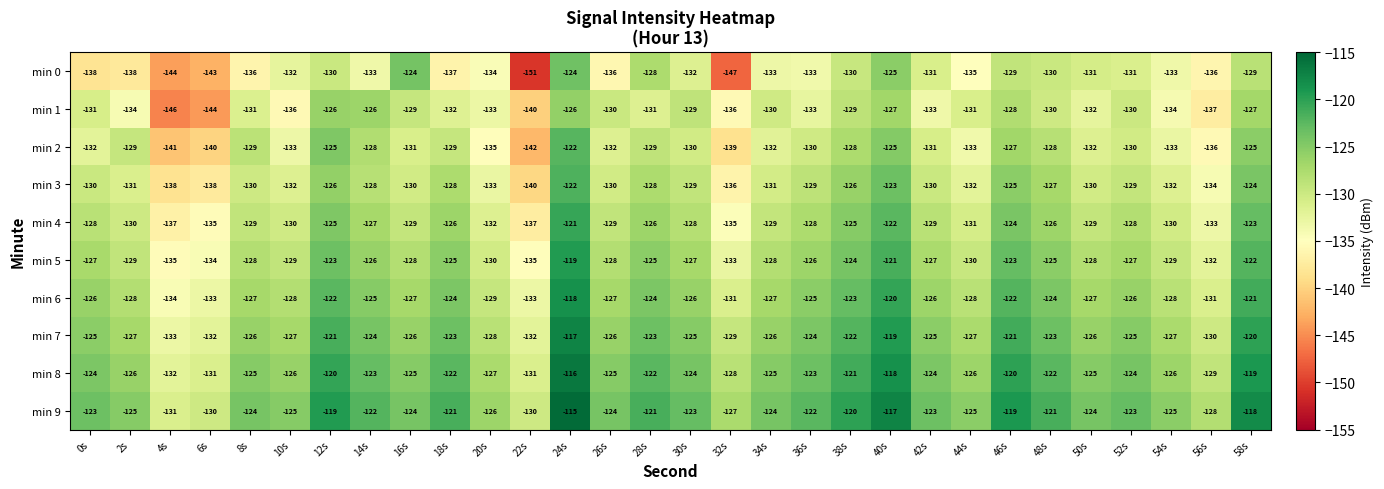

Is it true that min 1 equals -81 at 42s?

False